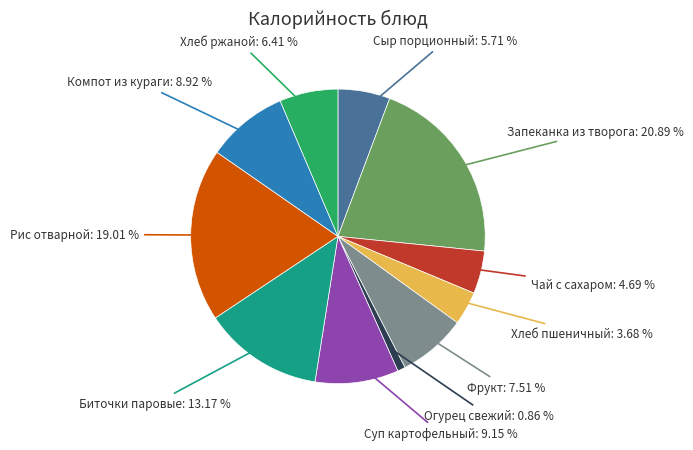

Is there any slice that represents more than half of the pie?

No